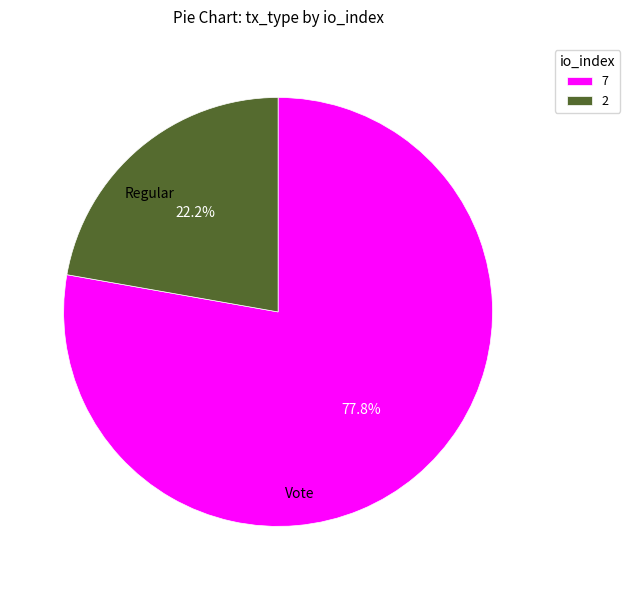

Do 2 and 7 together represent more than half of the pie?

Yes